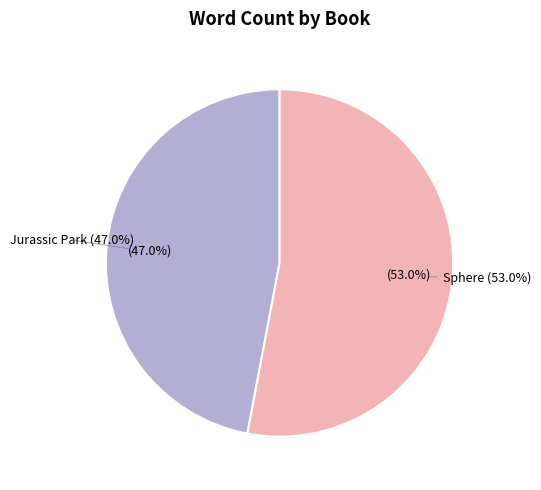

To the nearest percent, what is the difference between the Sphere and Jurassic Park slice percentages?

6%